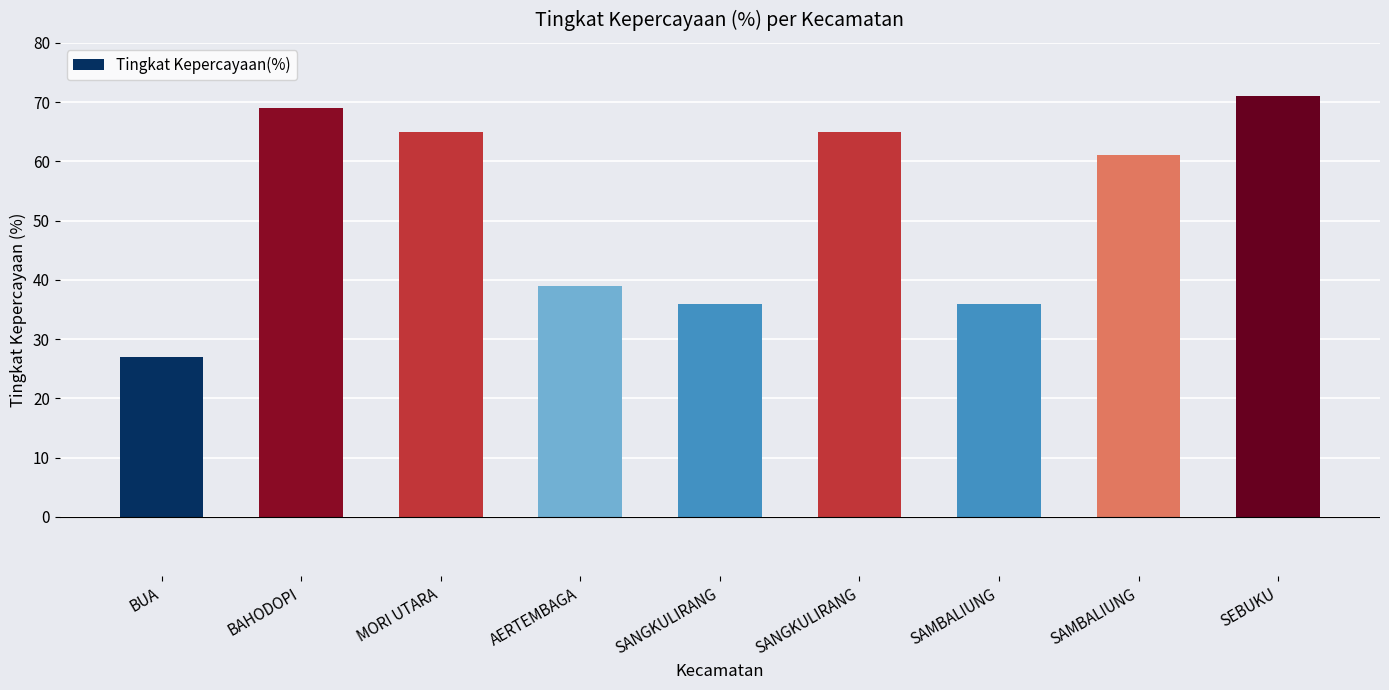

What is the change in value from SAMBALIUNG to SEBUKU?

+10